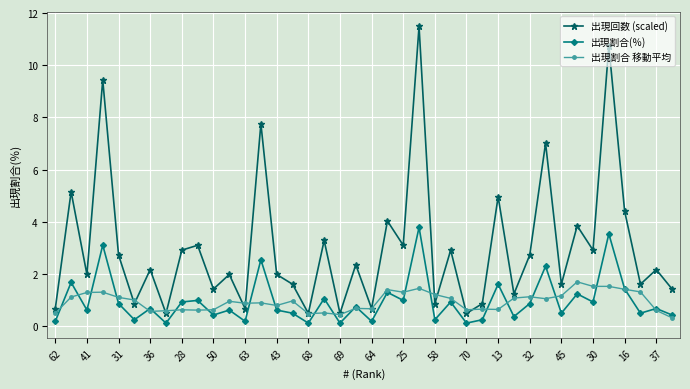

What is the value of the 出現割合 移動平均 point at the 17th from the left?

0.5